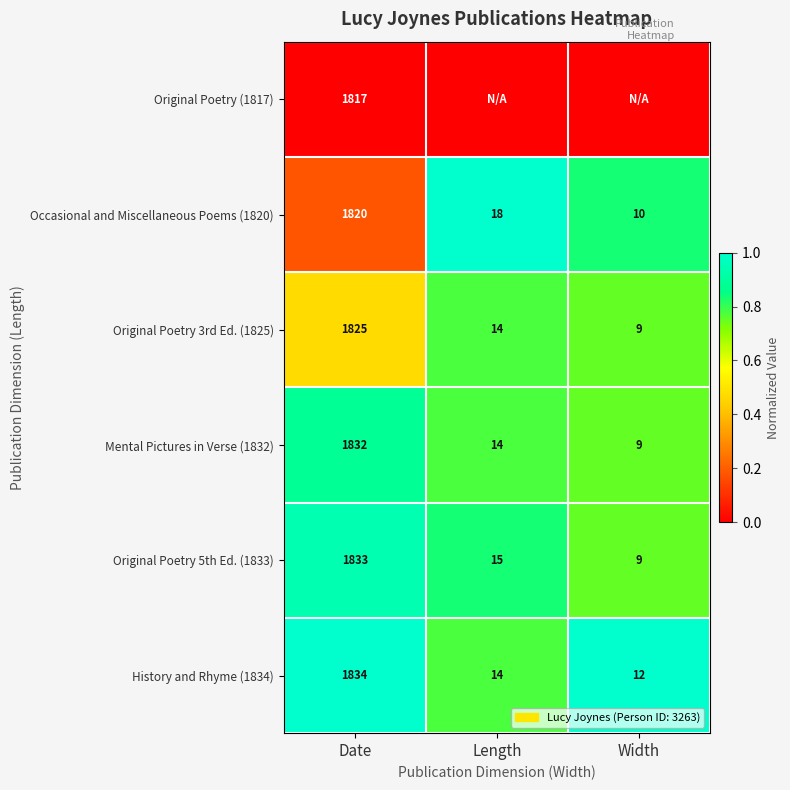

Where does the Mental Pictures in Verse (1832) series first go above 14?

Date